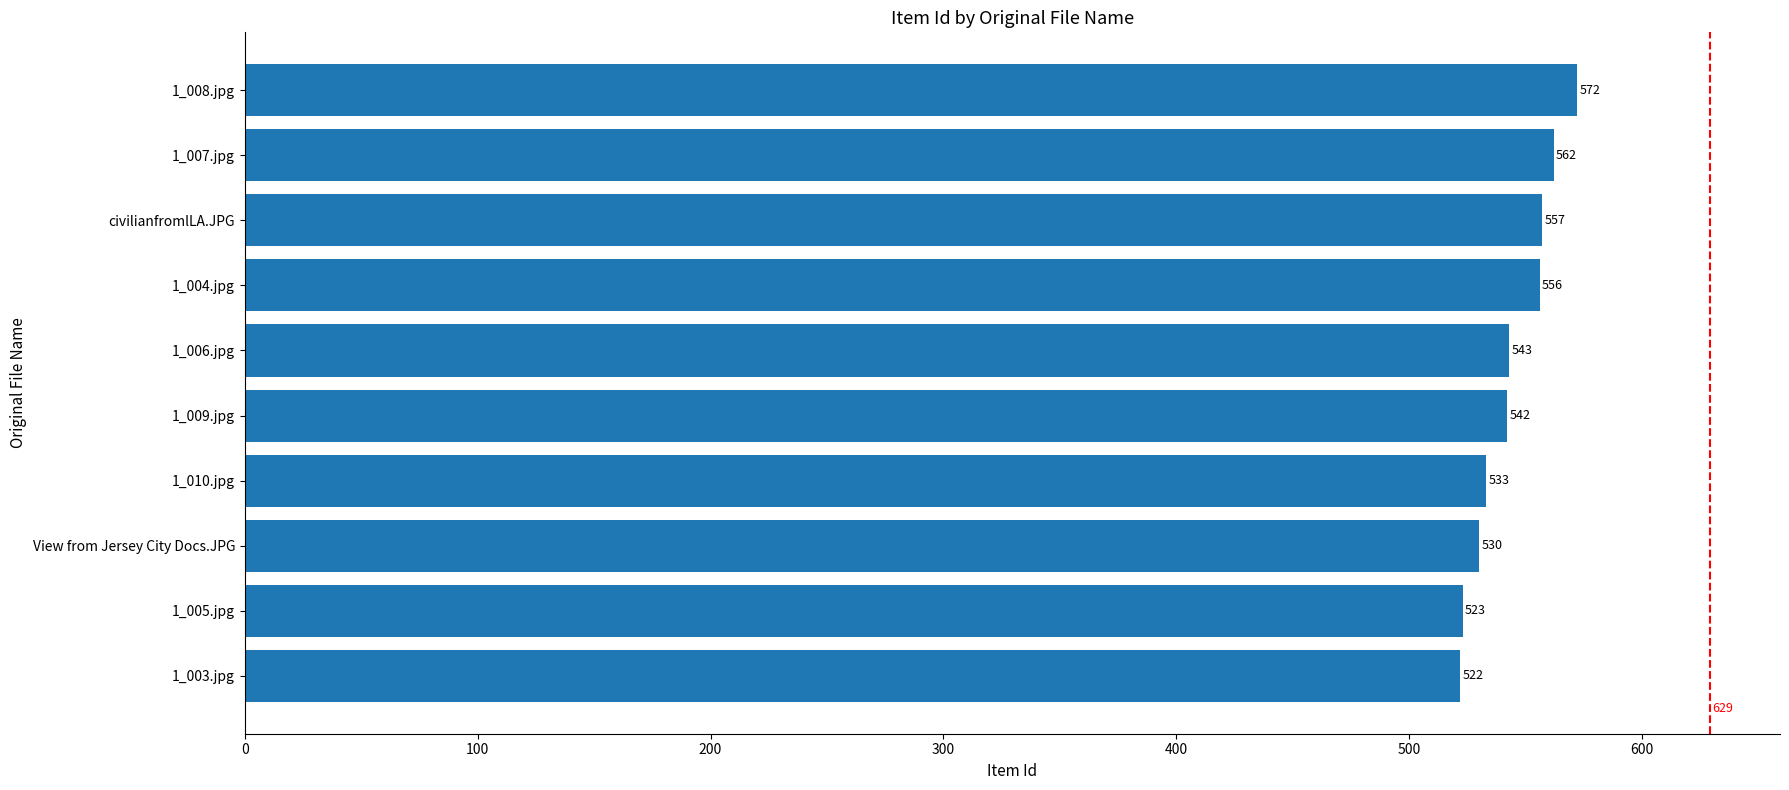

At which label is the value closest to 547?

1_006.jpg